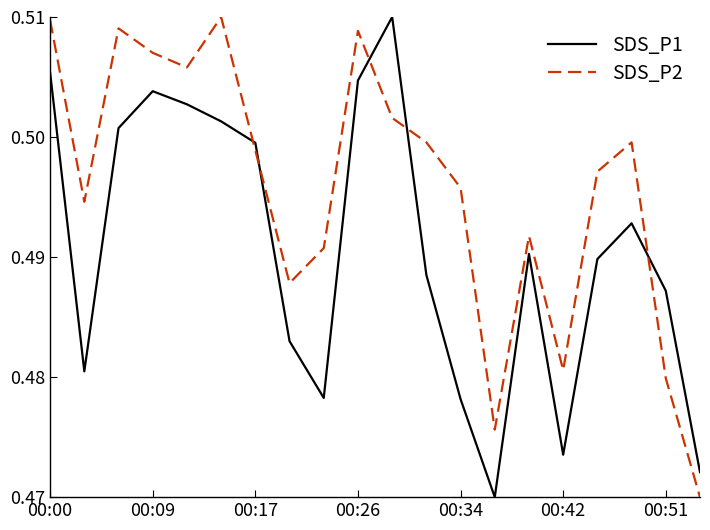

List the series in order of their overall mean, lowest first.

SDS_P1, SDS_P2